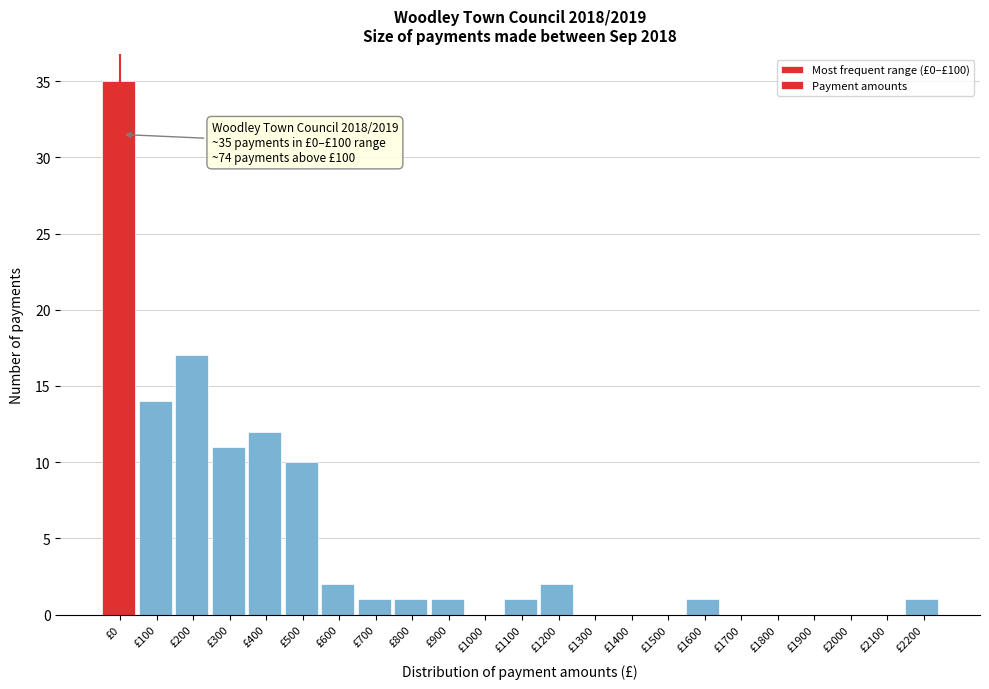

Reading left to right, transcribe all the data shown in this chart.

£0=35	£100=14	£200=17	£300=11	£400=12	£500=10	£600=2	£700=1	£800=1	£900=1	£1000=0	£1100=1	£1200=2	£1300=0	£1400=0	£1500=0	£1600=1	£1700=0	£1800=0	£1900=0	£2000=0	£2100=0	£2200=1